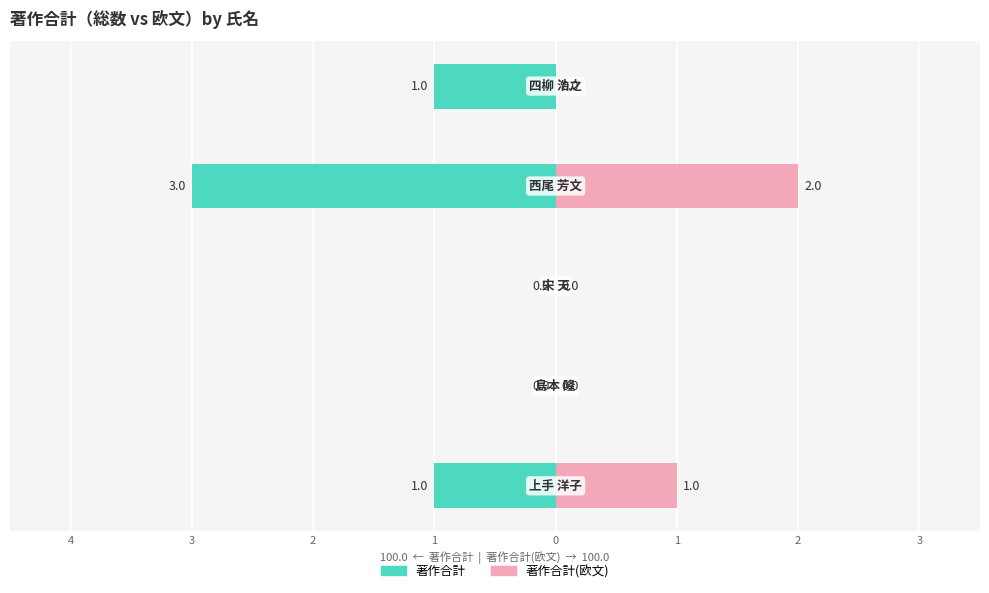

True or false: 著作合計(欧文) has a value of -1 at 3.

False